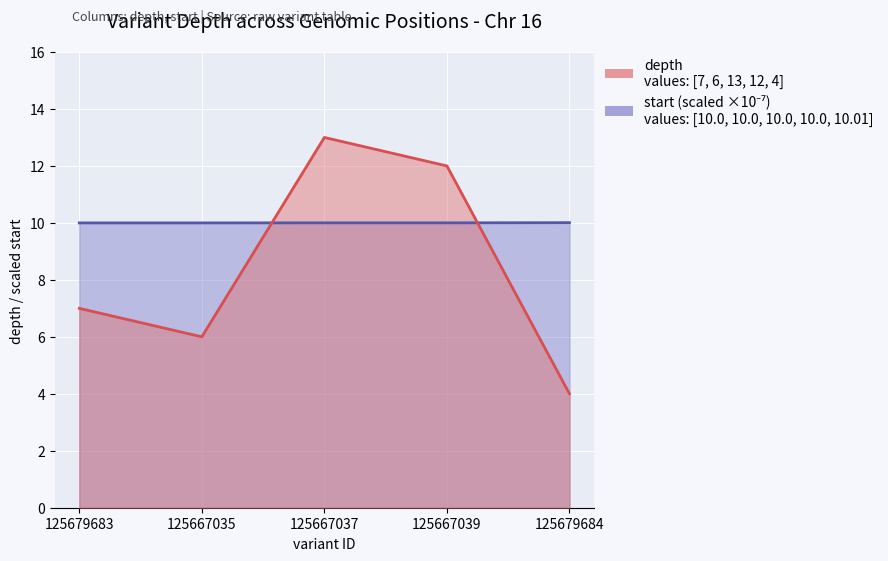

What is the minimum value for depth?

4.0